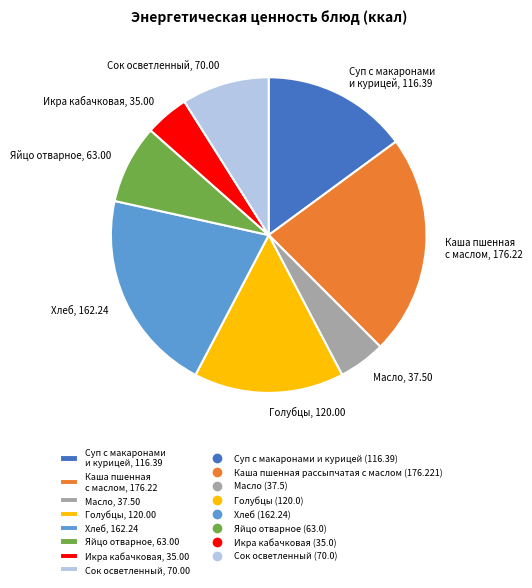

What is the ratio of the value at Хлеб, 162.24 to the value at Голубцы, 120.00?

1.4